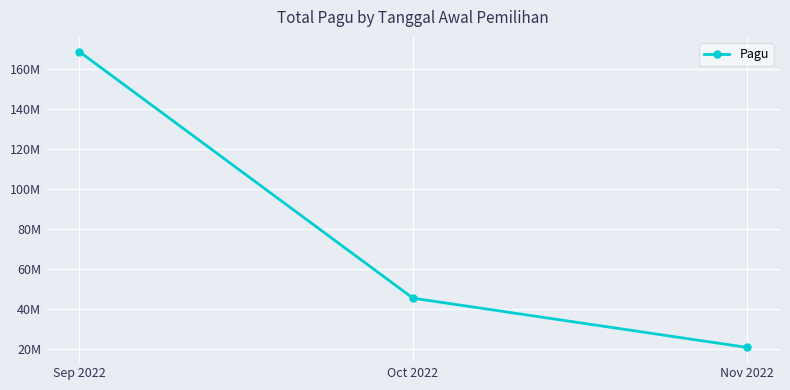

Where is the data nearest to the value 94892600?

Oct 2022